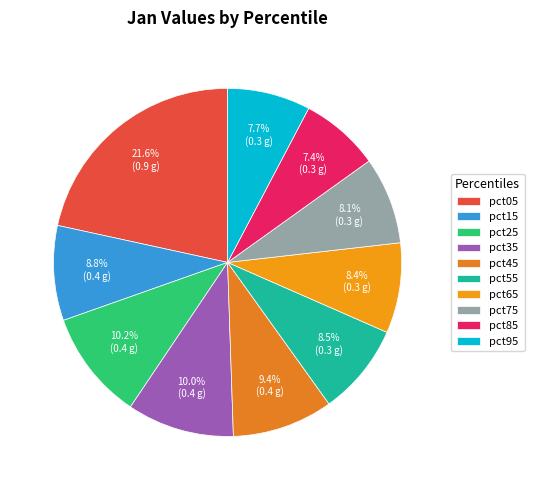

To the nearest percent, what portion does pct35 represent?

10%